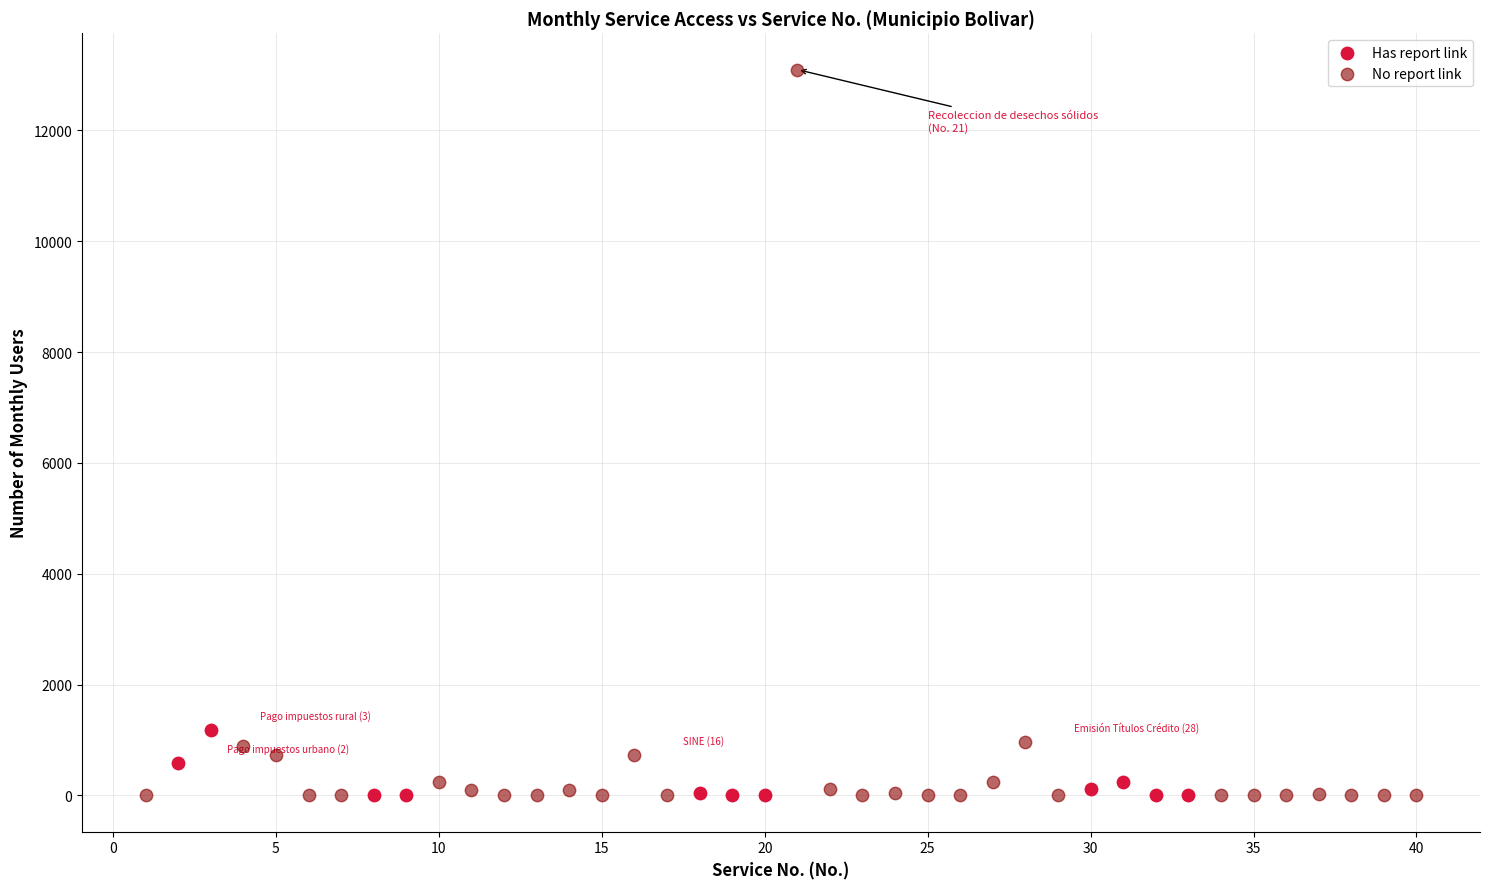

What are all the series names shown in the legend?

Has report link, No report link